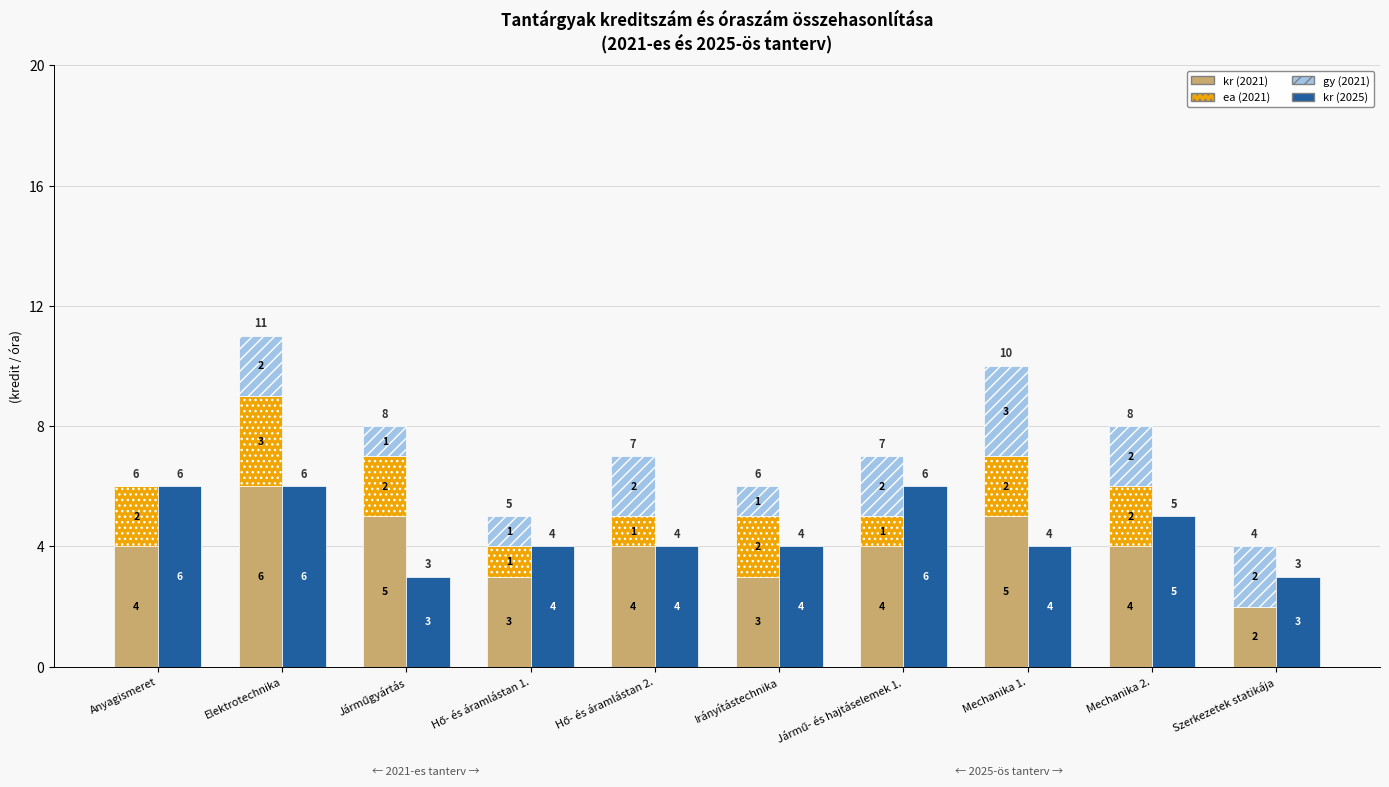

How many distinct data groups are displayed?

4